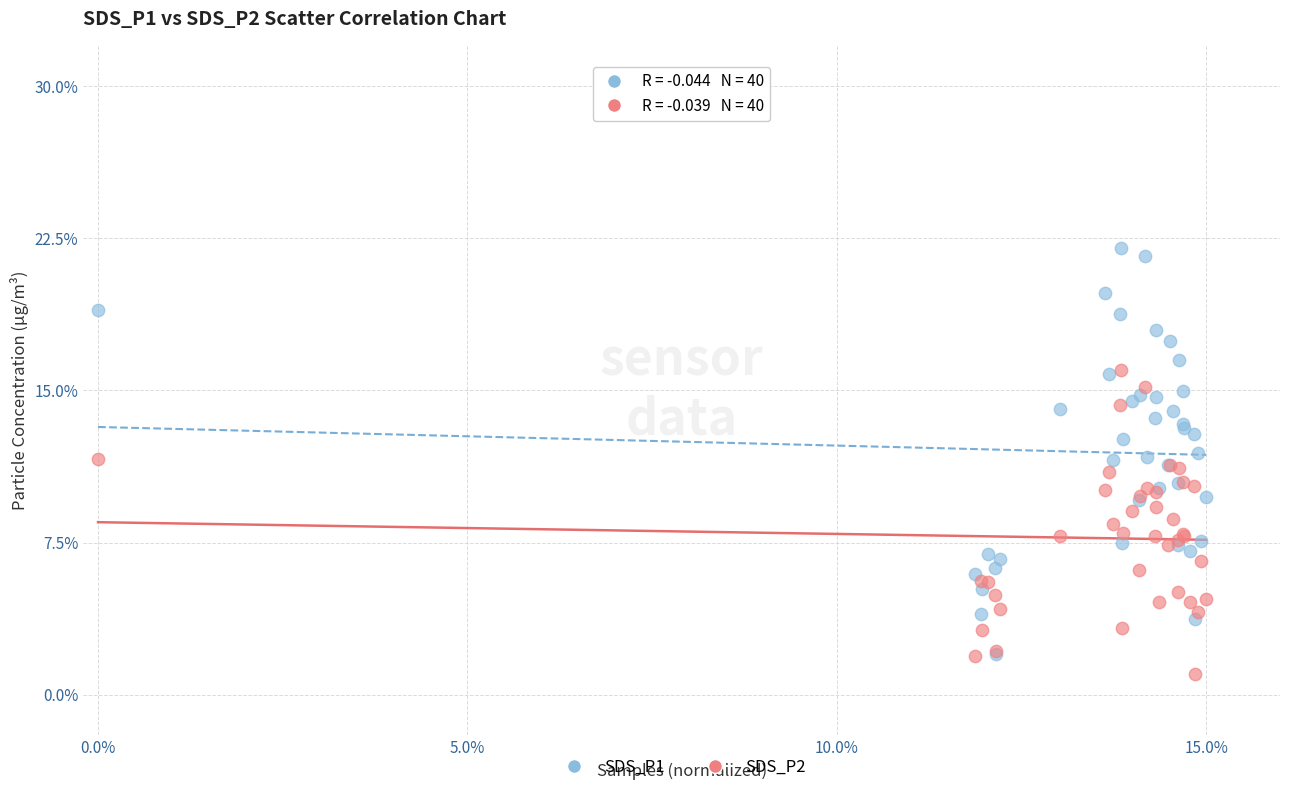

What are all the series names shown in the legend?

SDS_P1, SDS_P2